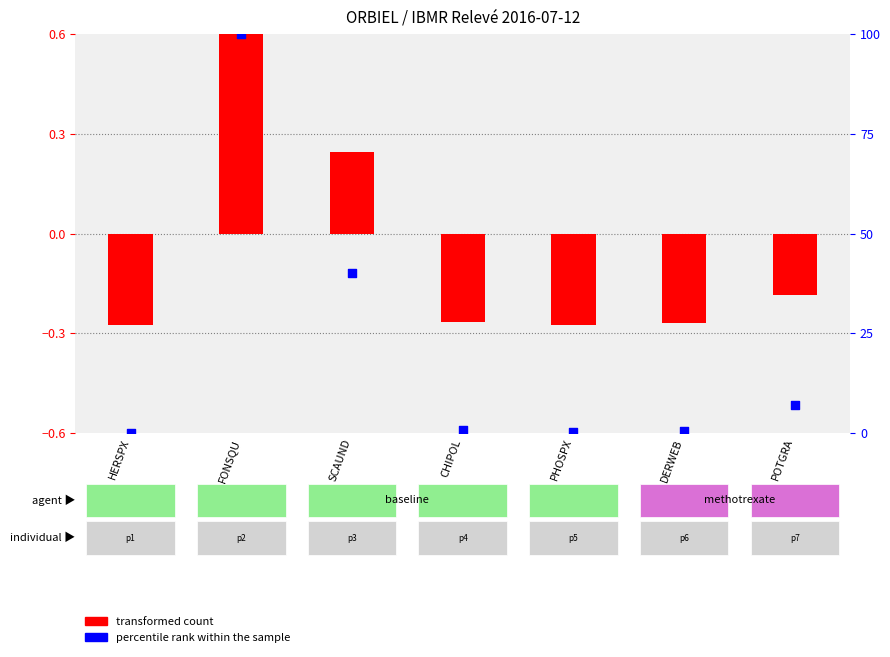

Is the value of percentile rank within the sample at FONSQU greater than the value of transformed count at SCAUND?

Yes